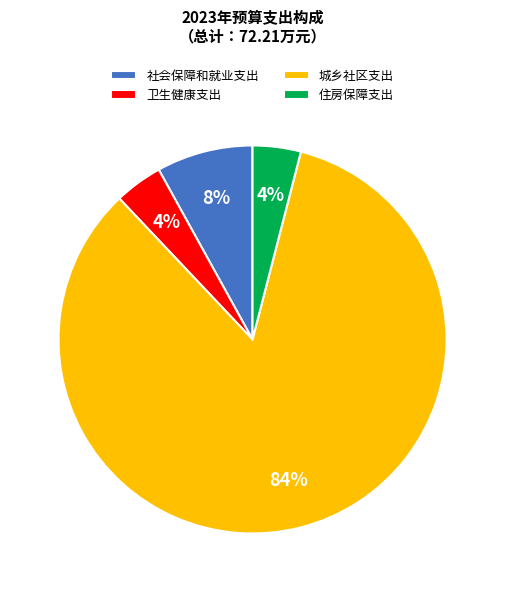

How many slices are in this pie chart?

4